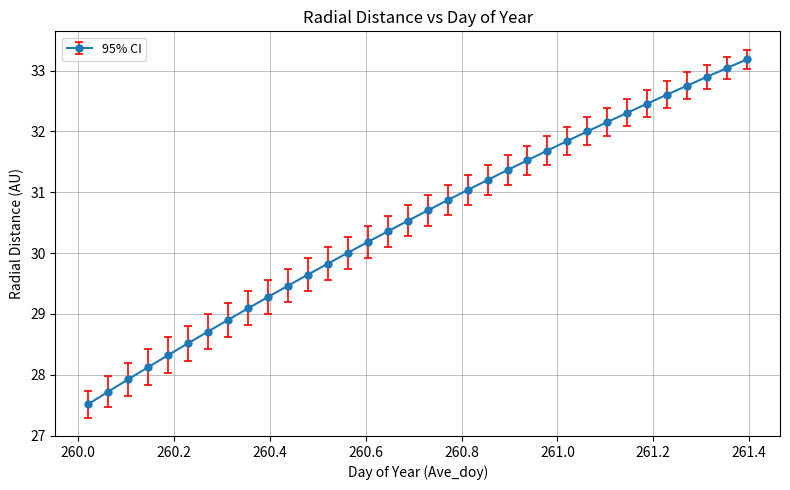

What is the value of the 10th point from the left?

29.3